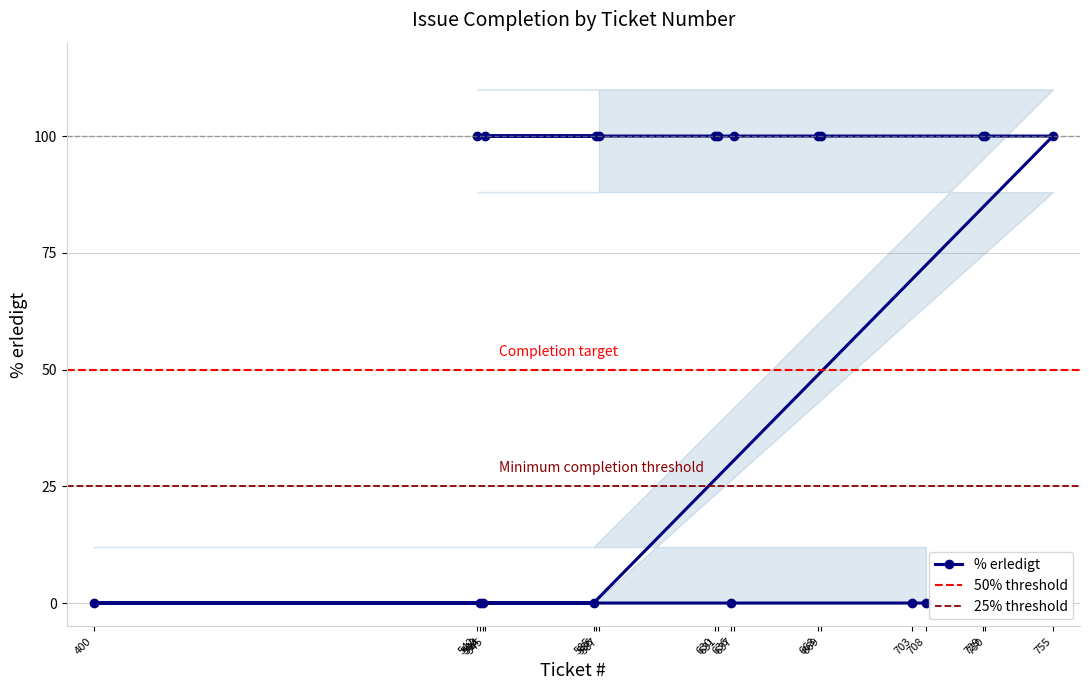

Reading left to right, what are all the values shown in this chart?

0	0	0	0	0	0	0	100	100	100	100	100	100	100	100	100	100	100	100